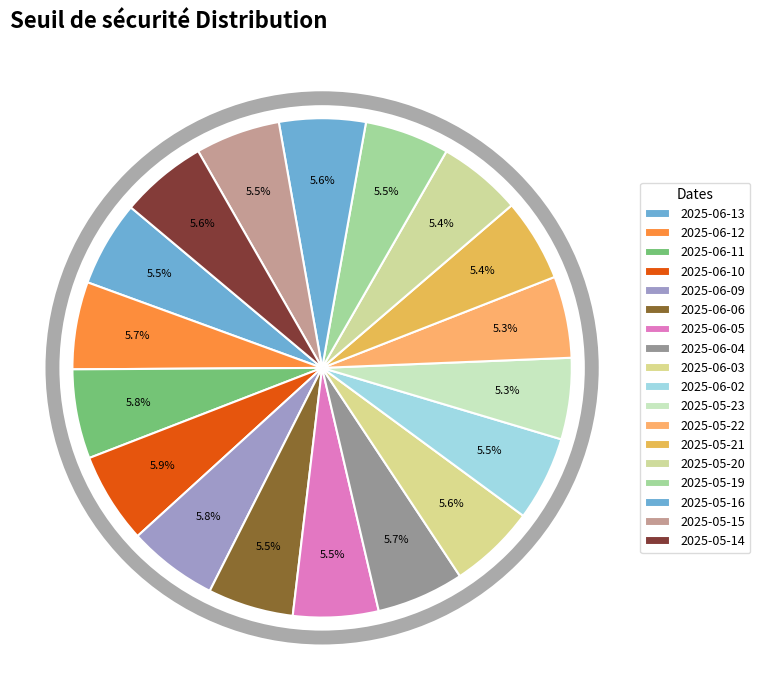

To the nearest percent, what is the average slice percentage?

6%